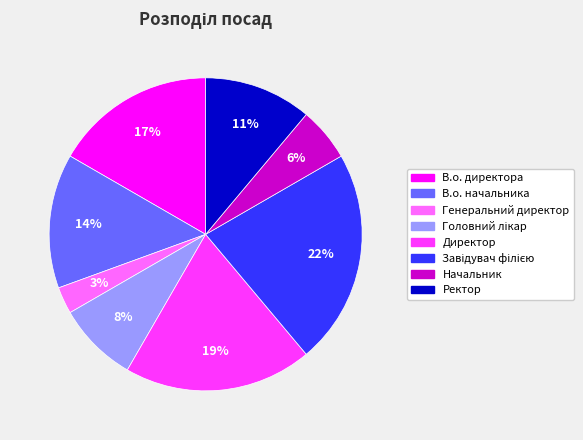

Combined, do Генеральний директор and В.о. директора account for over 50%?

No